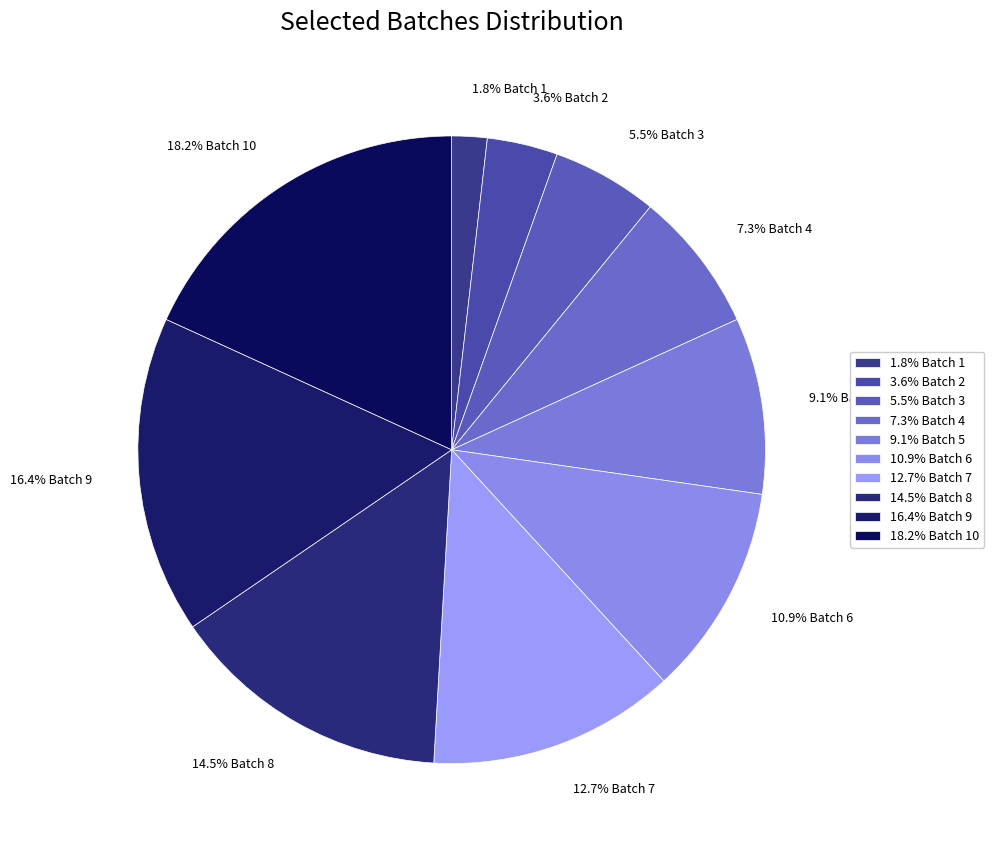

Rank the categories by value from highest to lowest.

18.2% Batch 10, 16.4% Batch 9, 14.5% Batch 8, 12.7% Batch 7, 10.9% Batch 6, 9.1% Batch 5, 7.3% Batch 4, 5.5% Batch 3, 3.6% Batch 2, 1.8% Batch 1